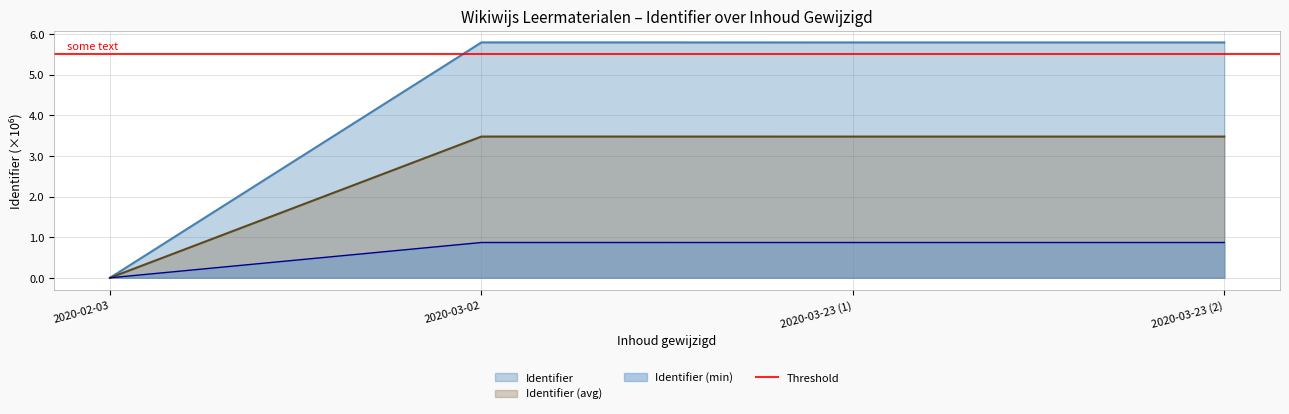

The Identifier (avg) series shows 3.5 at 2020-03-02. True or false?

True